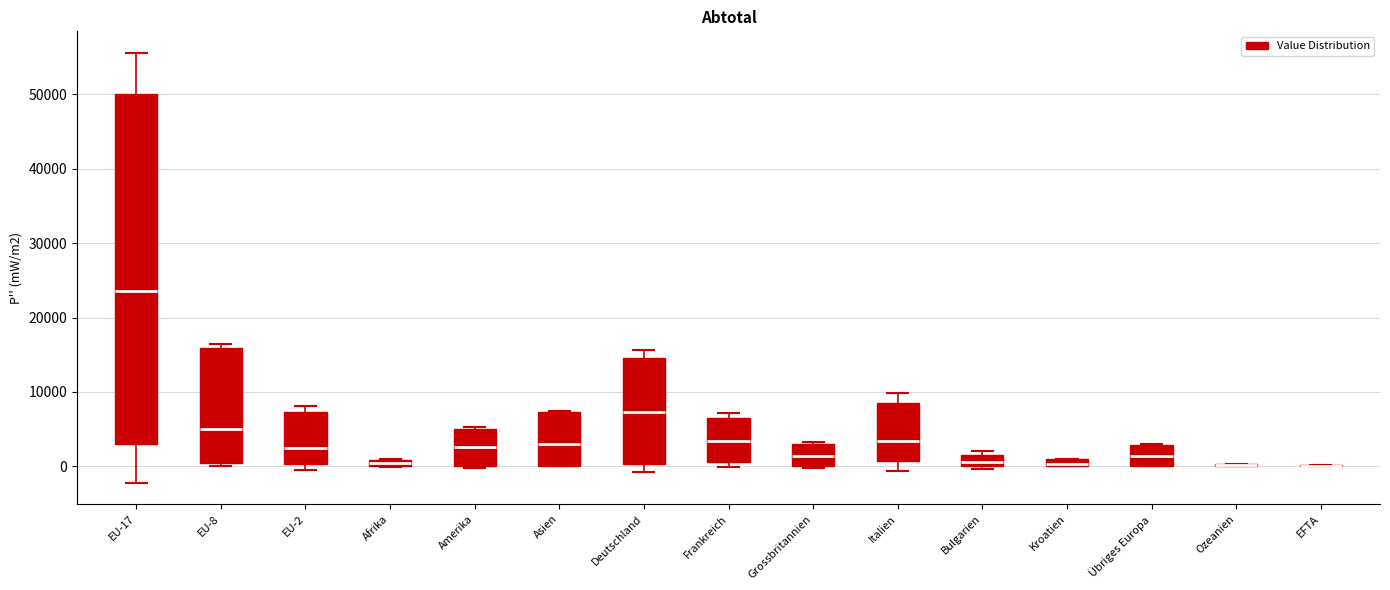

Comparing the boxes themselves (not the whiskers), which one is the tallest?

EU-17